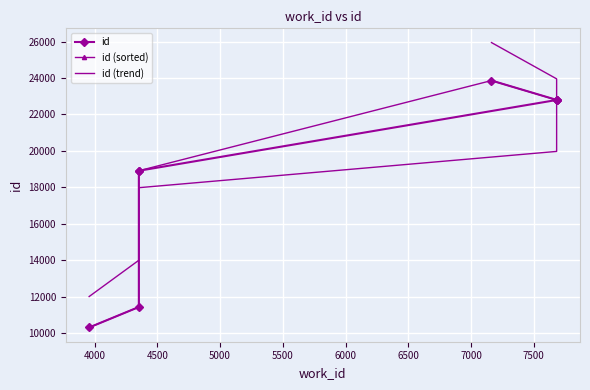

True or false: id has more than 2 points higher than both neighbors.

False